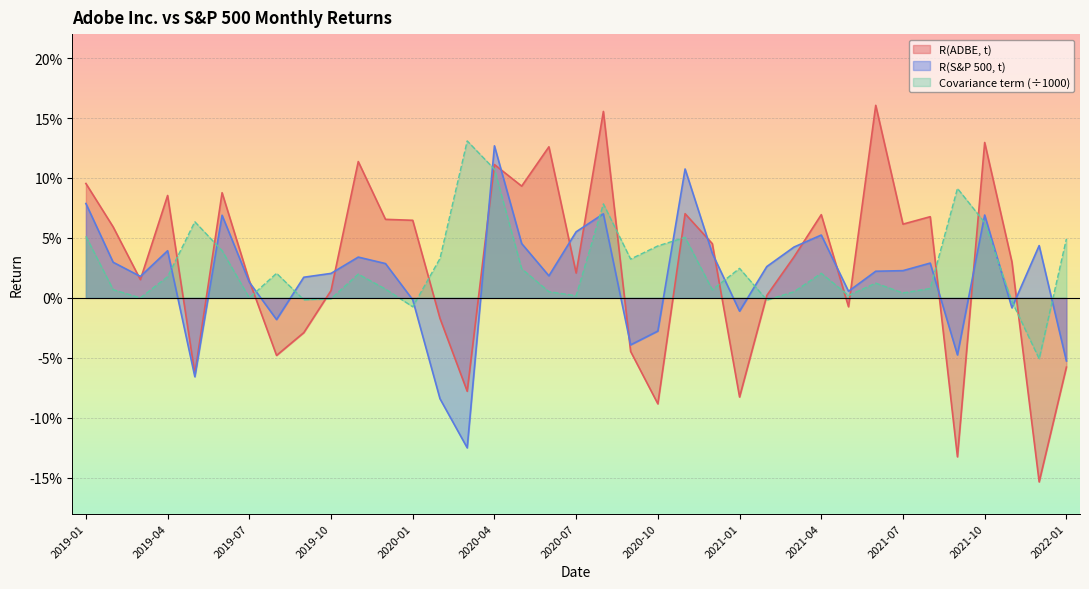

Rank the categories by R(S&P 500, t) value from lowest to highest.

2020-03, 2020-02, 2019-05, 2022-01, 2021-09, 2020-09, 2020-10, 2019-08, 2021-01, 2021-11, 2020-01, 2021-05, 2019-07, 2019-09, 2019-03, 2020-06, 2019-10, 2021-06, 2021-07, 2021-02, 2019-12, 2021-08, 2019-02, 2019-11, 2020-12, 2019-04, 2021-03, 2021-12, 2020-05, 2021-04, 2020-07, 2019-06, 2021-10, 2020-08, 2019-01, 2020-11, 2020-04